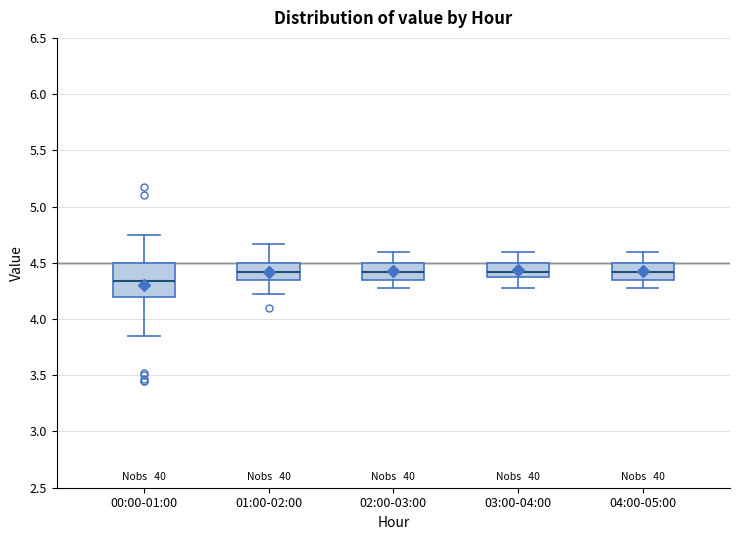

Reading left to right, read every box against the y-axis: the position of its median line, the range the box covers, and the ends of its whiskers. The values are not printed on the chart, so give them approximately, as read against the axis.

00:00-01:00: median 4.35, box 4.20 to 4.50, whiskers 3.85 to 4.75
01:00-02:00: median 4.40, box 4.35 to 4.50, whiskers 4.20 to 4.65
02:00-03:00: median 4.40, box 4.35 to 4.50, whiskers 4.30 to 4.60
03:00-04:00: median 4.40, box 4.35 to 4.50, whiskers 4.30 to 4.60
04:00-05:00: median 4.40, box 4.35 to 4.50, whiskers 4.30 to 4.60